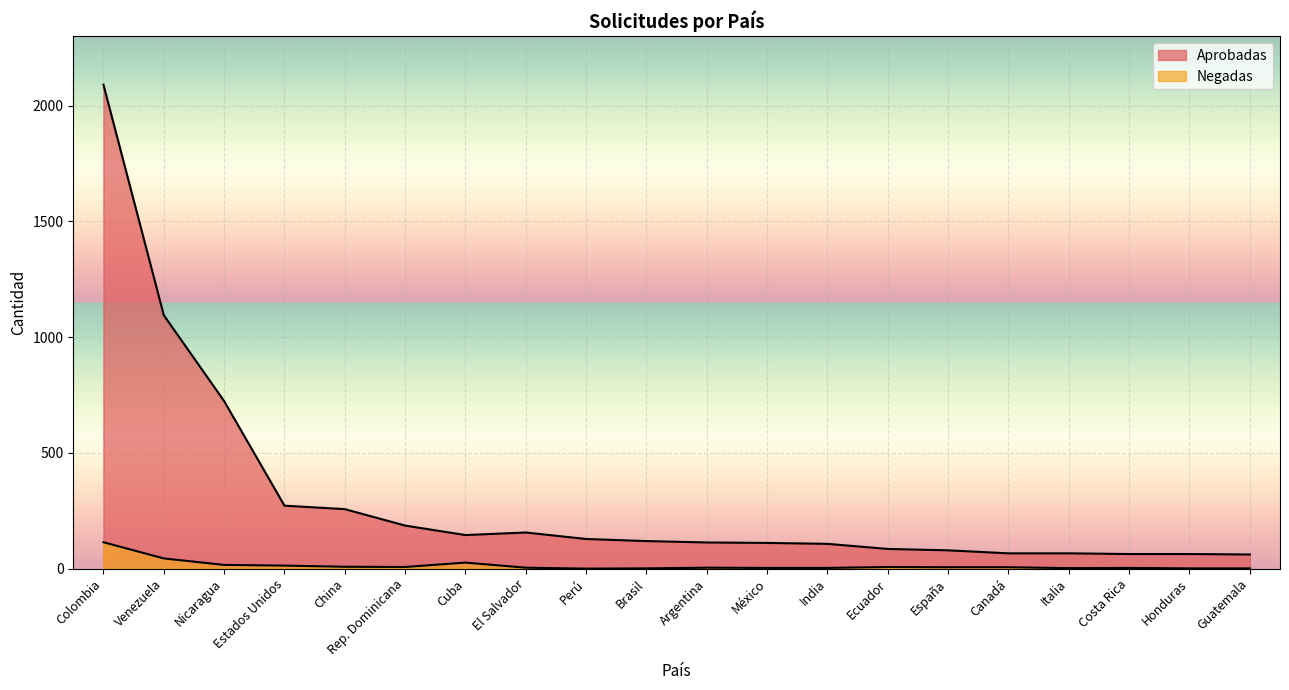

What are all the series names shown in the legend?

Aprobadas, Negadas